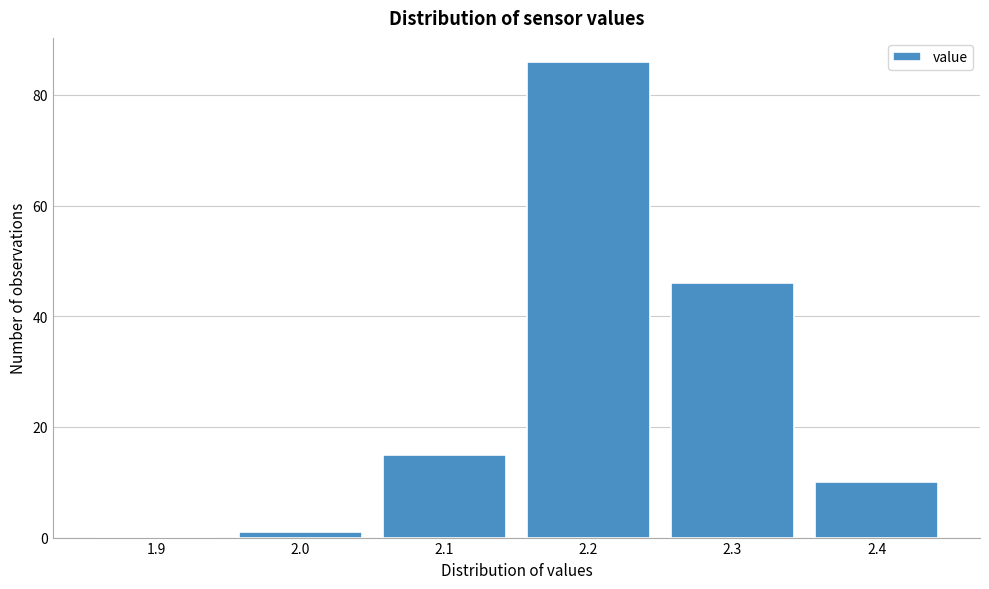

Reading left to right, what are all the values shown in this chart?

1.9=0	2.0=1	2.1=15	2.2=86	2.3=46	2.4=10